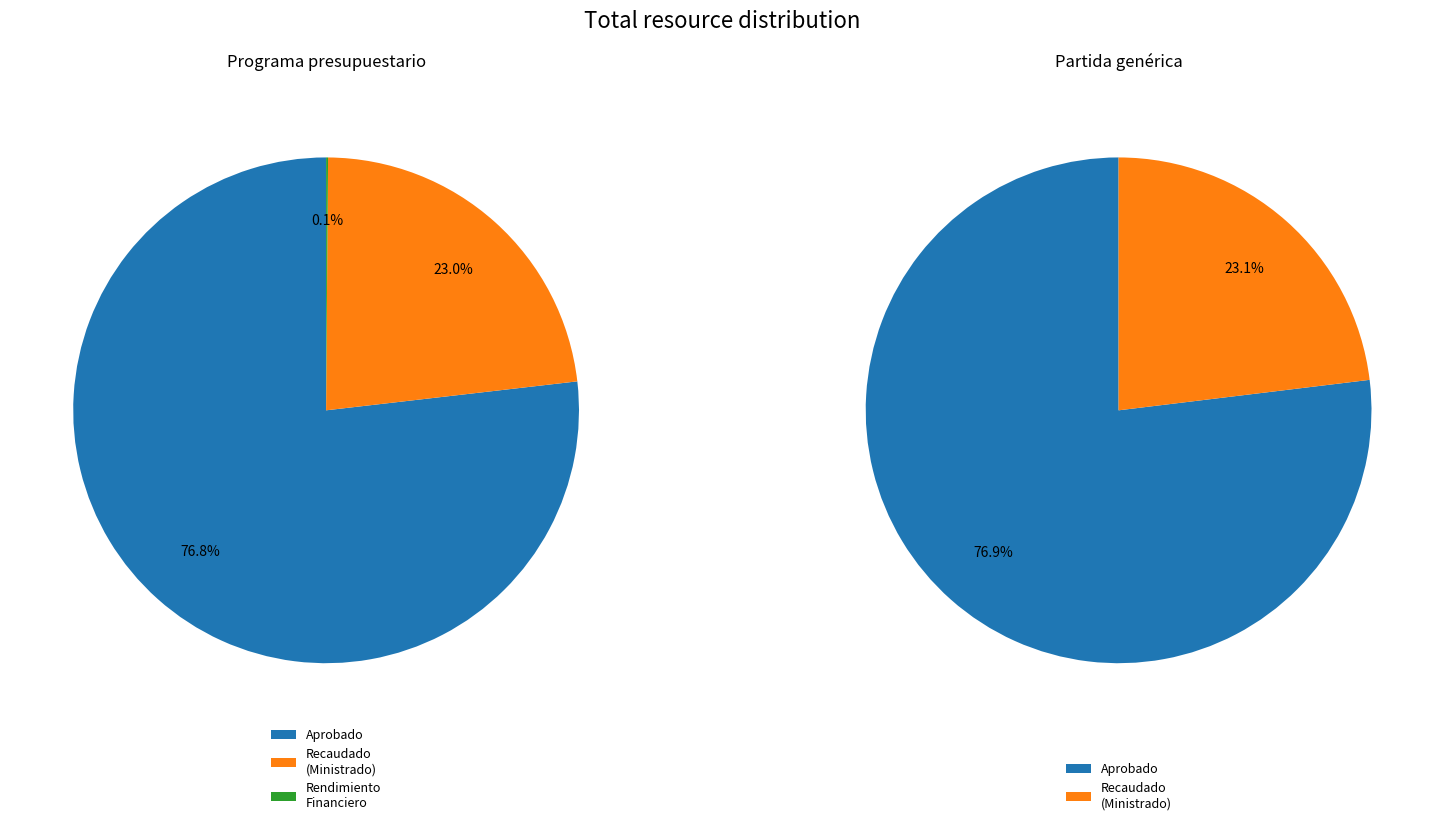

How many slices are in this pie chart?

2